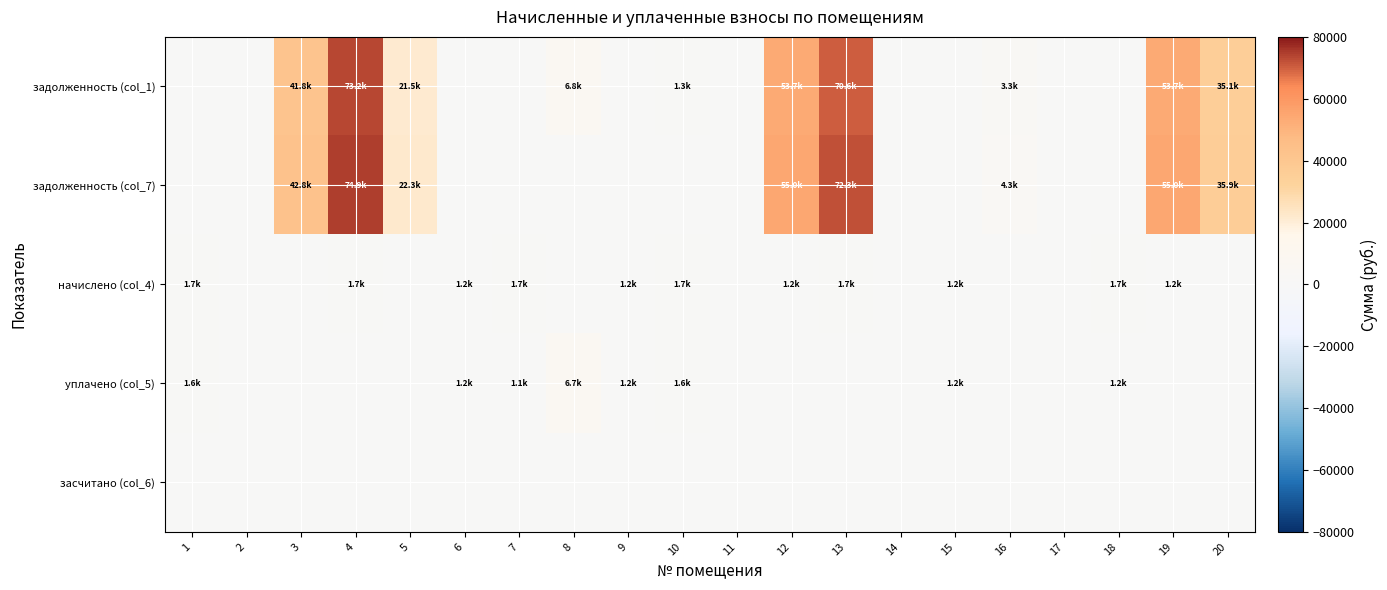

How many data points does each series have?

20